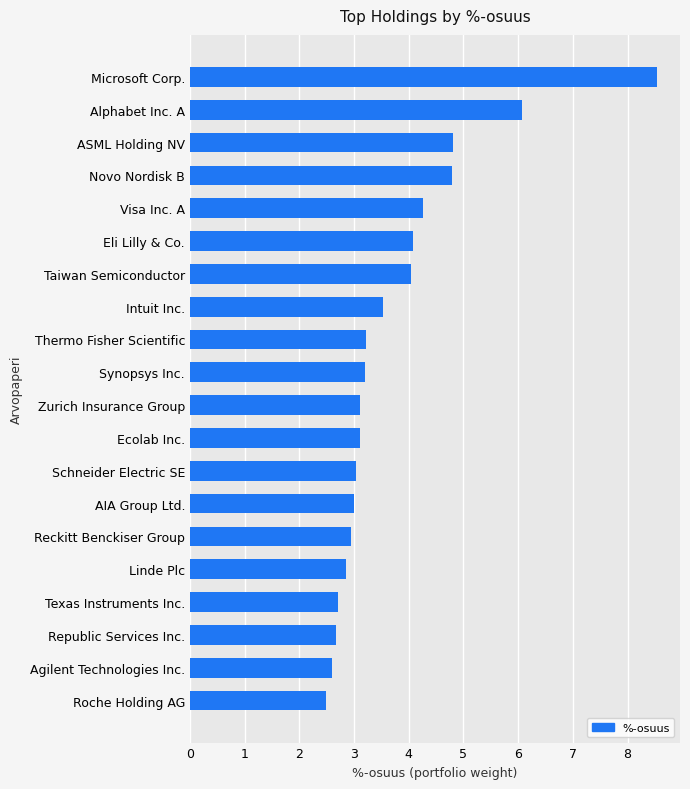

What is the difference between the values at Republic Services Inc. and Novo Nordisk B?

2.1